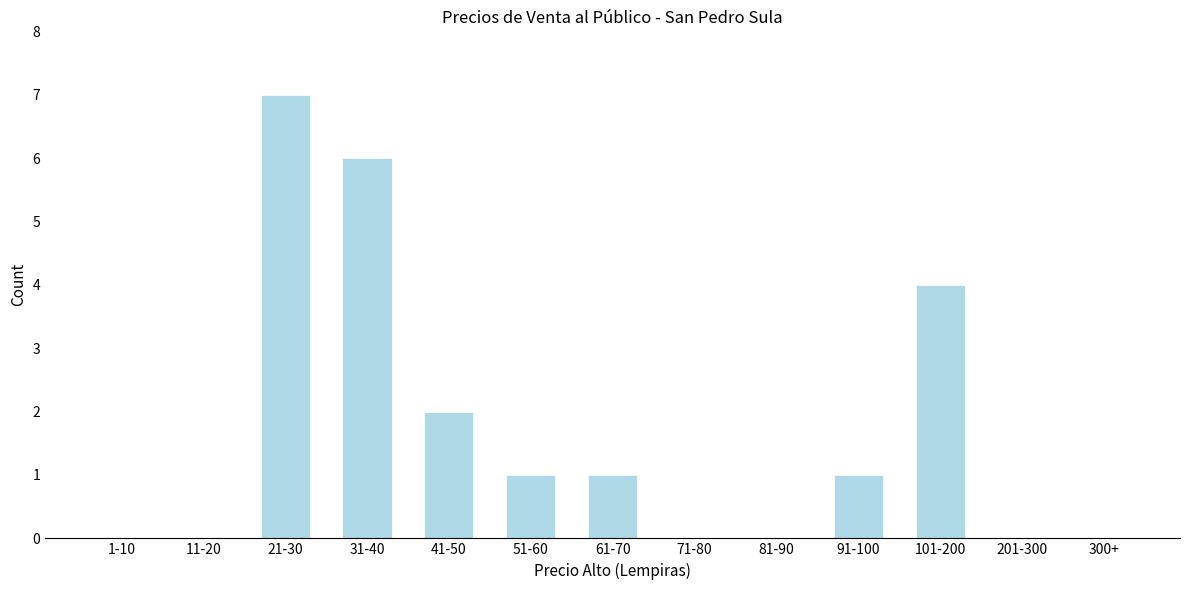

Reading left to right, list all the values displayed in this chart.

1-10=0	11-20=0	21-30=7	31-40=6	41-50=2	51-60=1	61-70=1	71-80=0	81-90=0	91-100=1	101-200=4	201-300=0	300+=0